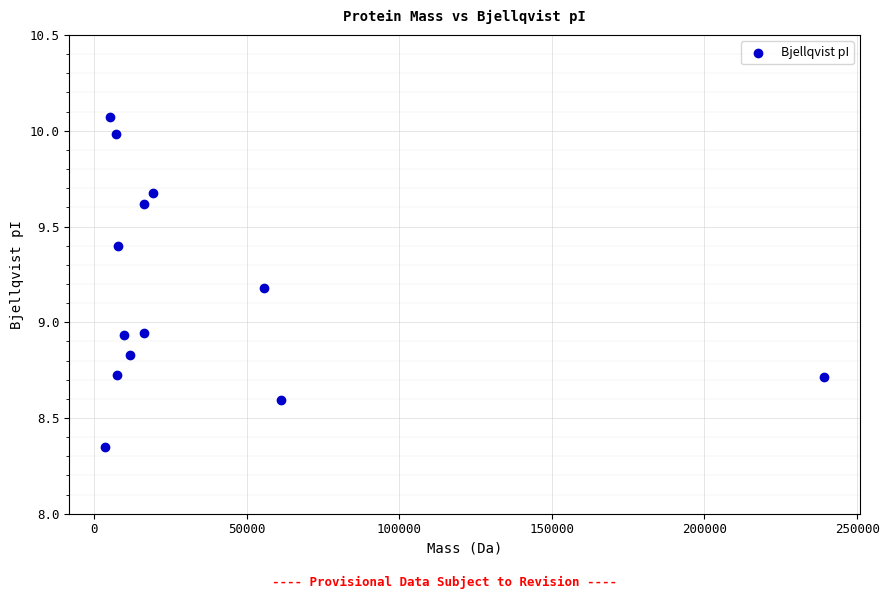

What is the range of Y values (max minus min)?

1.7